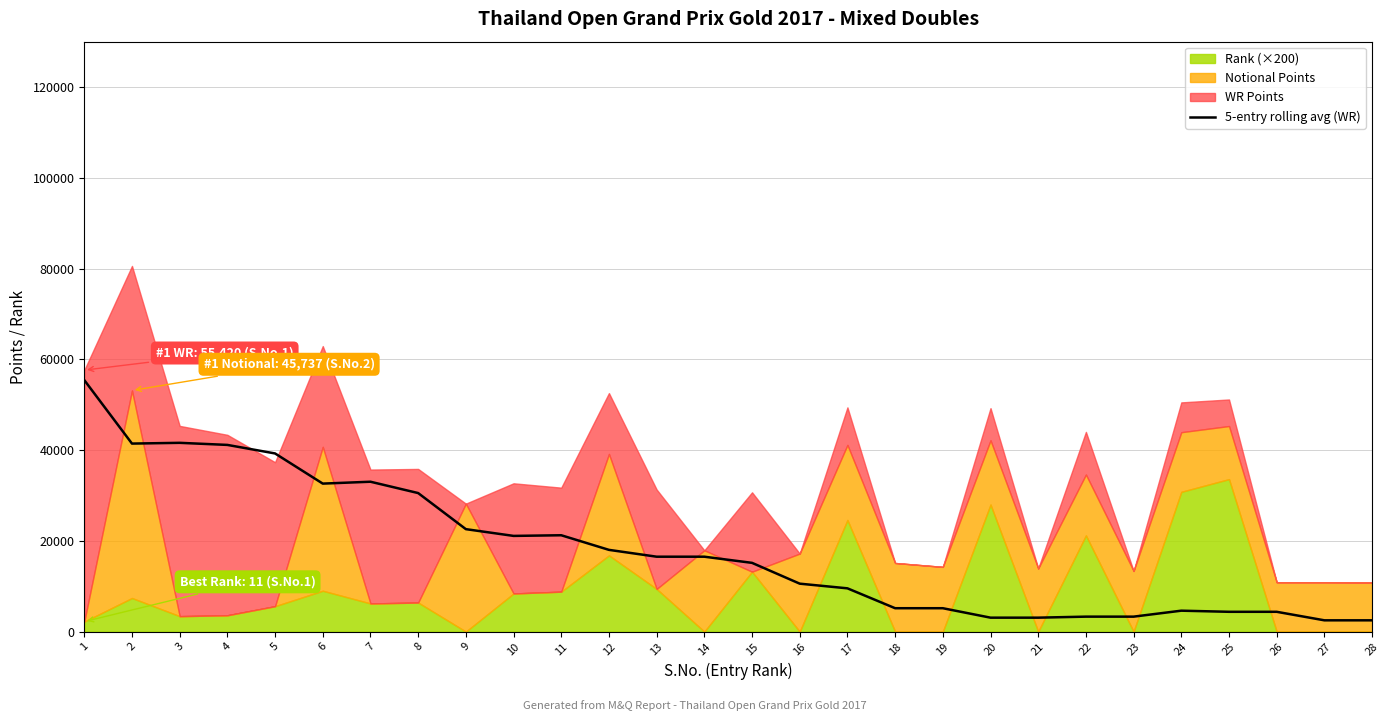

What is the value of the 19th point from the left?

5152.0